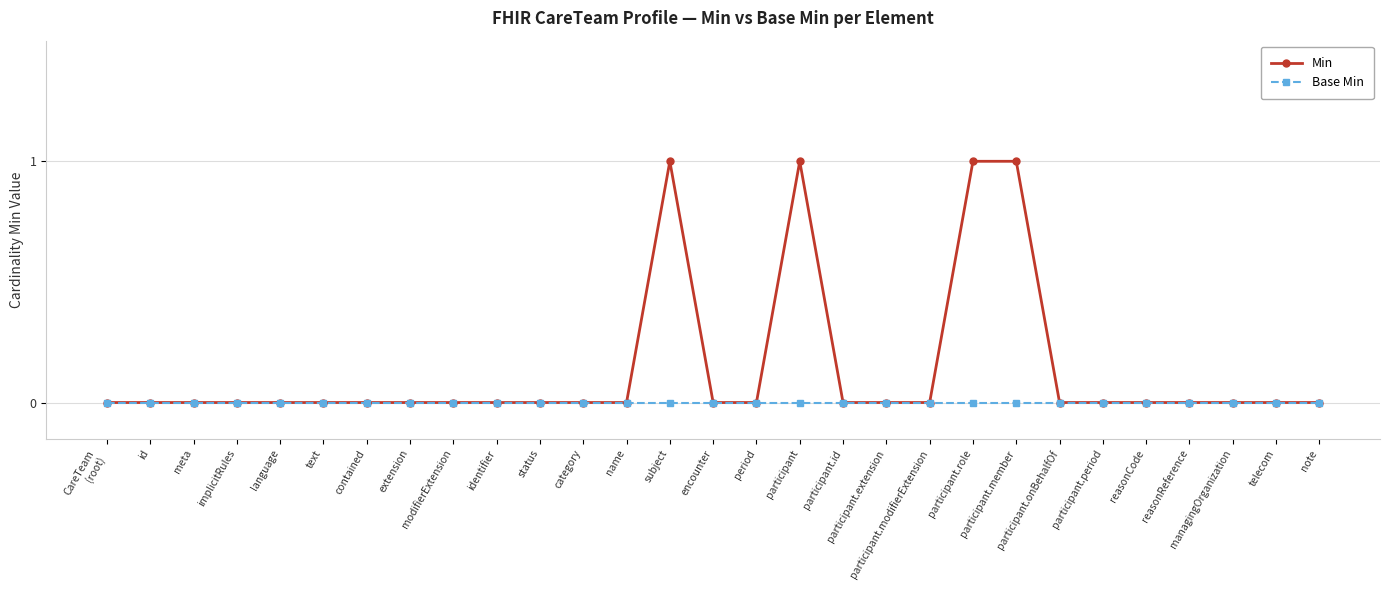

Rank the series by their maximum value, from highest to lowest.

Min, Base Min